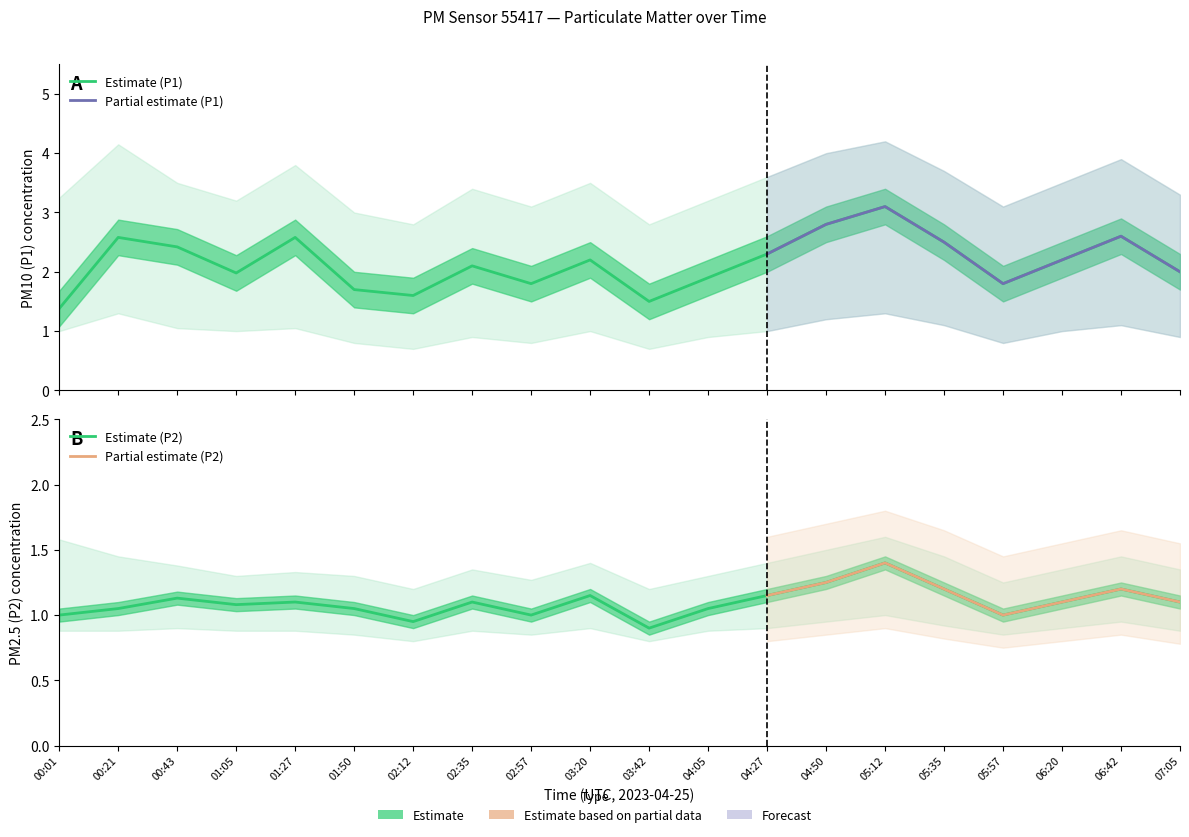

What is the sum of the P2 values at 01:05 and 01:50?

2.1